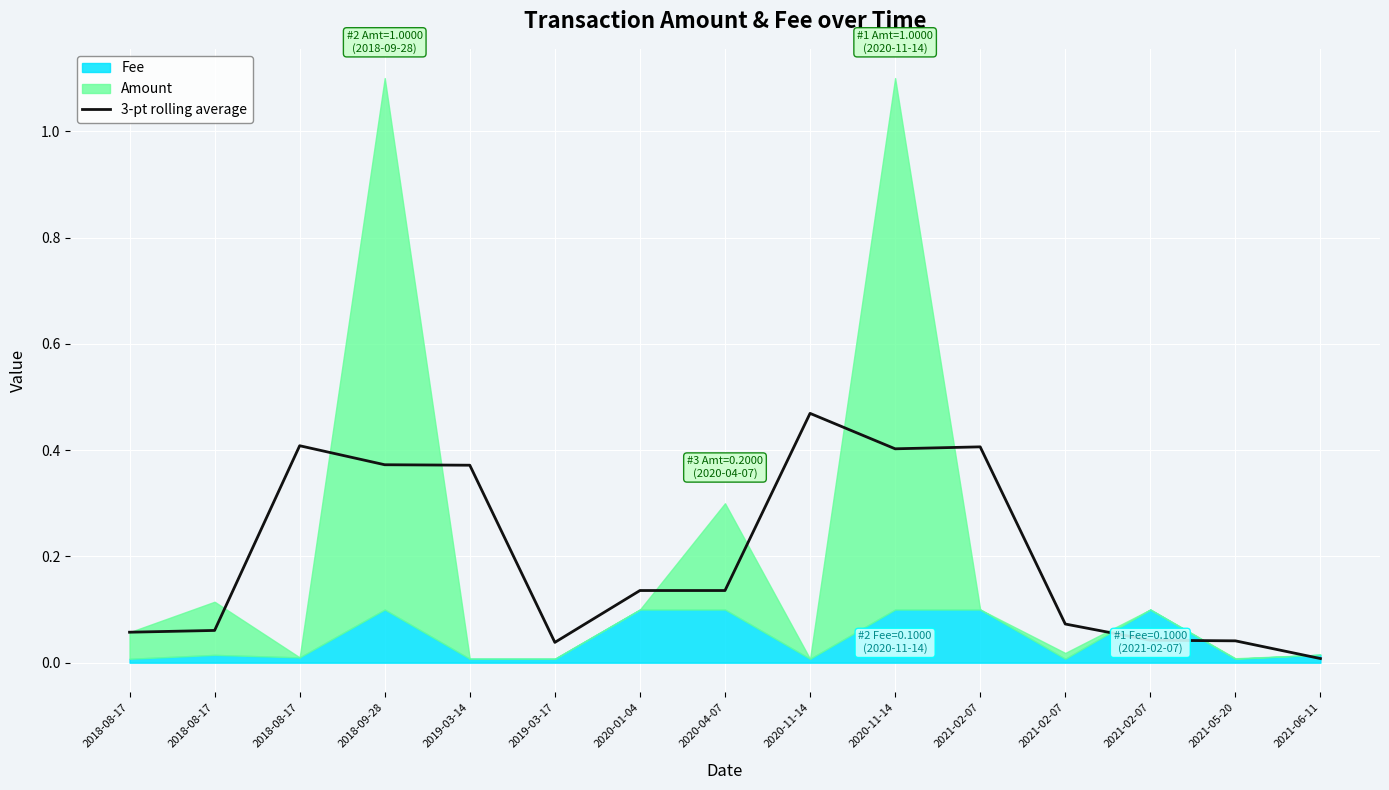

List the labels in order of value, smallest first.

2021-06-11, 2019-03-17, 2021-05-20, 2021-02-07, 2018-08-17, 2018-08-17, 2021-02-07, 2020-04-07, 2020-01-04, 2019-03-14, 2018-09-28, 2020-11-14, 2021-02-07, 2018-08-17, 2020-11-14